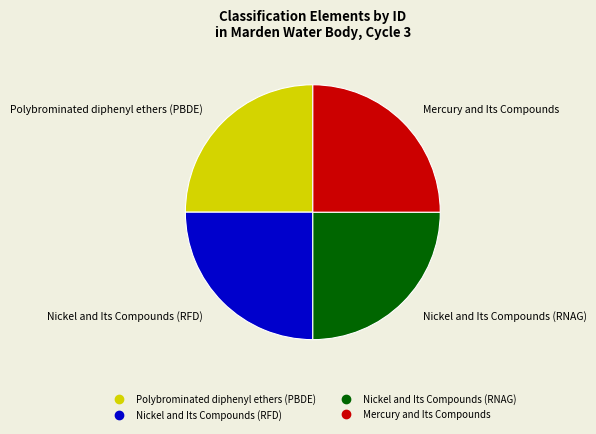

True or false: Nickel and Its Compounds (RNAG) accounts for 25% of the total.

True